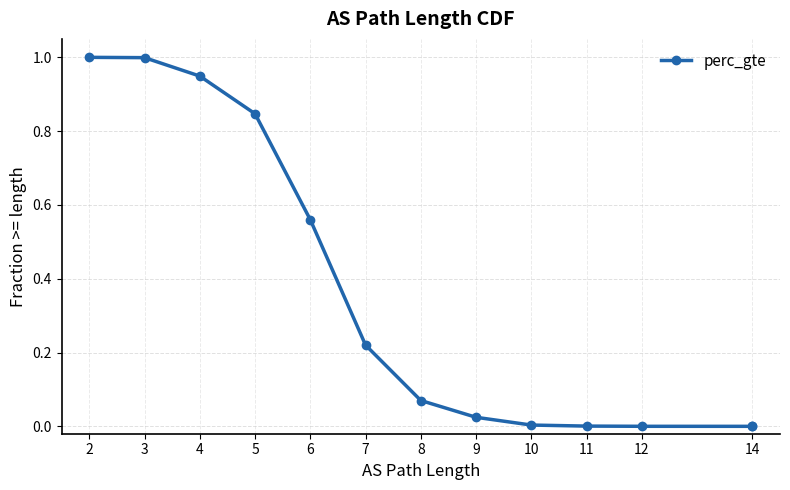

What is the label of the 1st point from the left?

2